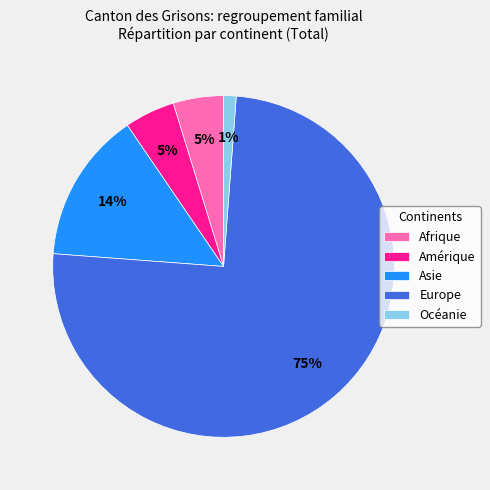

Is there a majority slice in this chart?

Yes